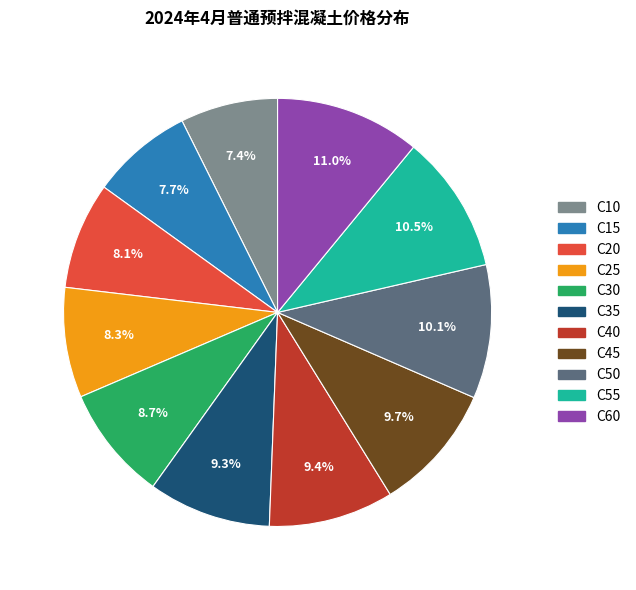

How many slices are in this pie chart?

11